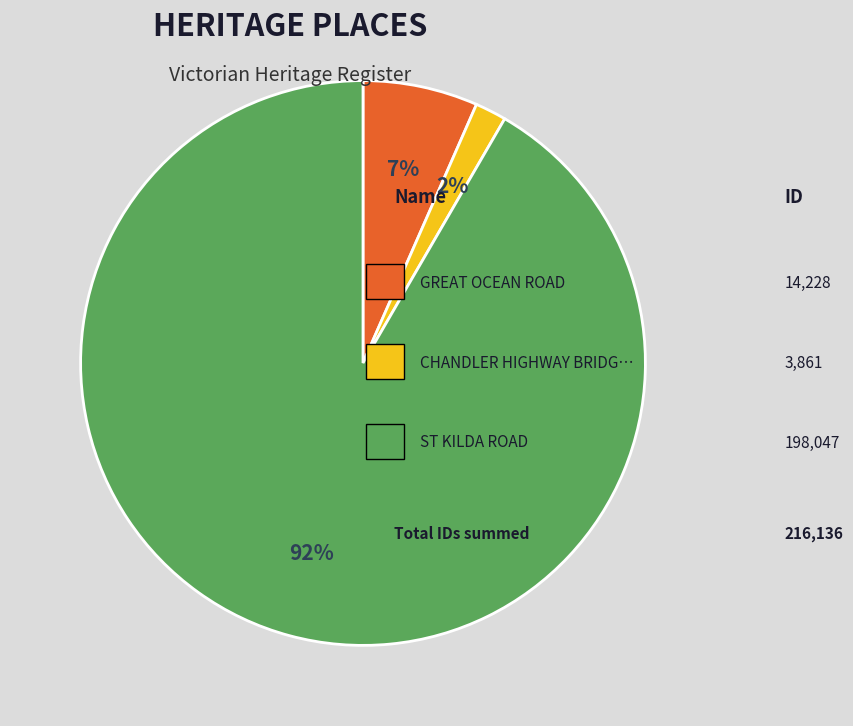

Is there any slice that represents more than half of the pie?

Yes